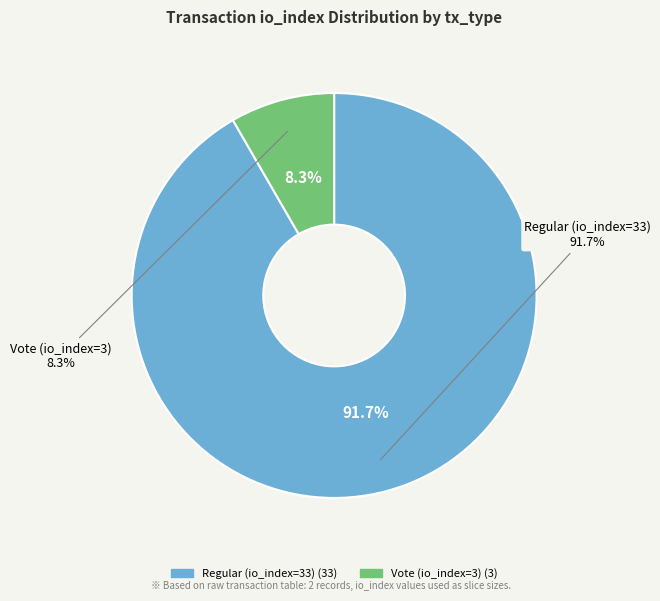

What is the change in value from Regular (io_index=33) to Vote (io_index=3)?

-30